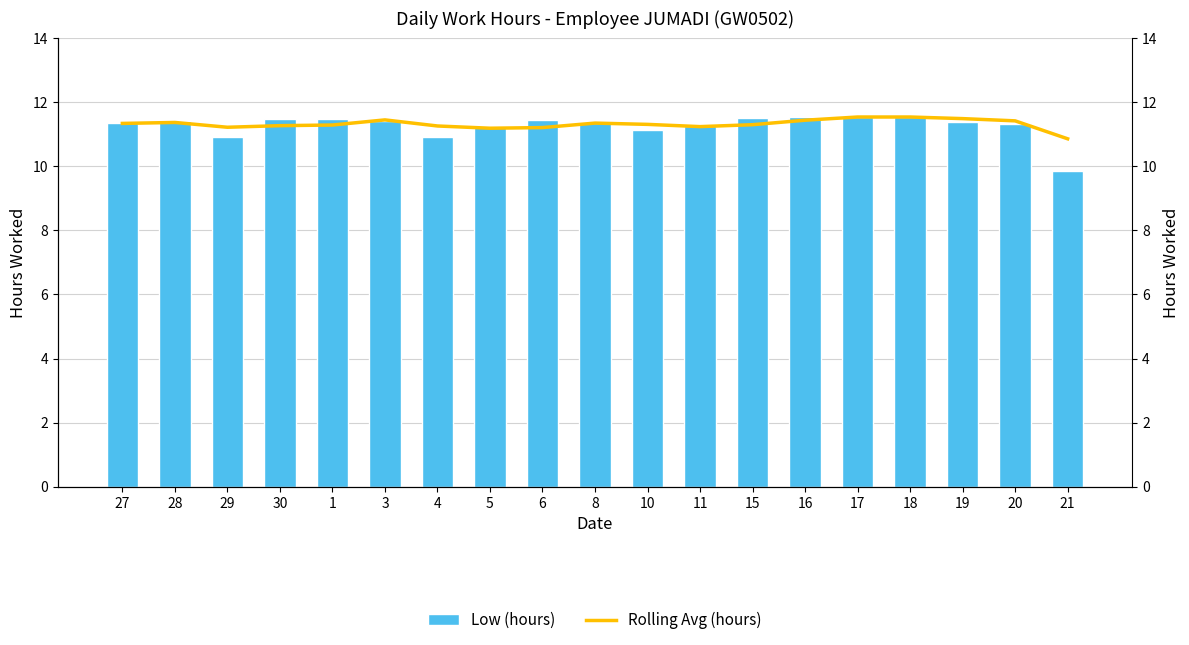

Reading right to left, transcribe all the data shown in this chart.

Low (hours): 9.9	11.3	11.4	11.5	11.5	11.6	11.5	11.2	11.1	11.3	11.5	11.2	10.9	11.4	11.5	11.5	10.9	11.4	11.3
Rolling Avg (hours): 10.9	11.4	11.5	11.5	11.5	11.4	11.3	11.2	11.3	11.3	11.2	11.2	11.3	11.4	11.3	11.3	11.2	11.4	11.3